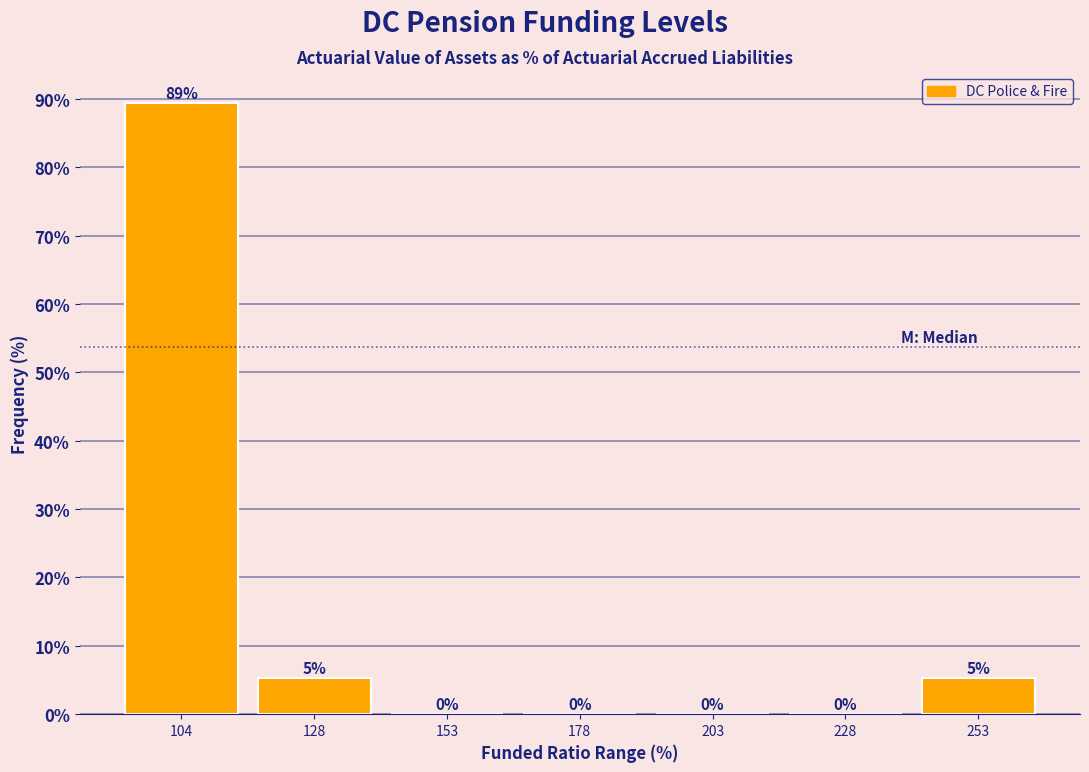

Over which range of the x-axis is the bar tallest?

90 to 115